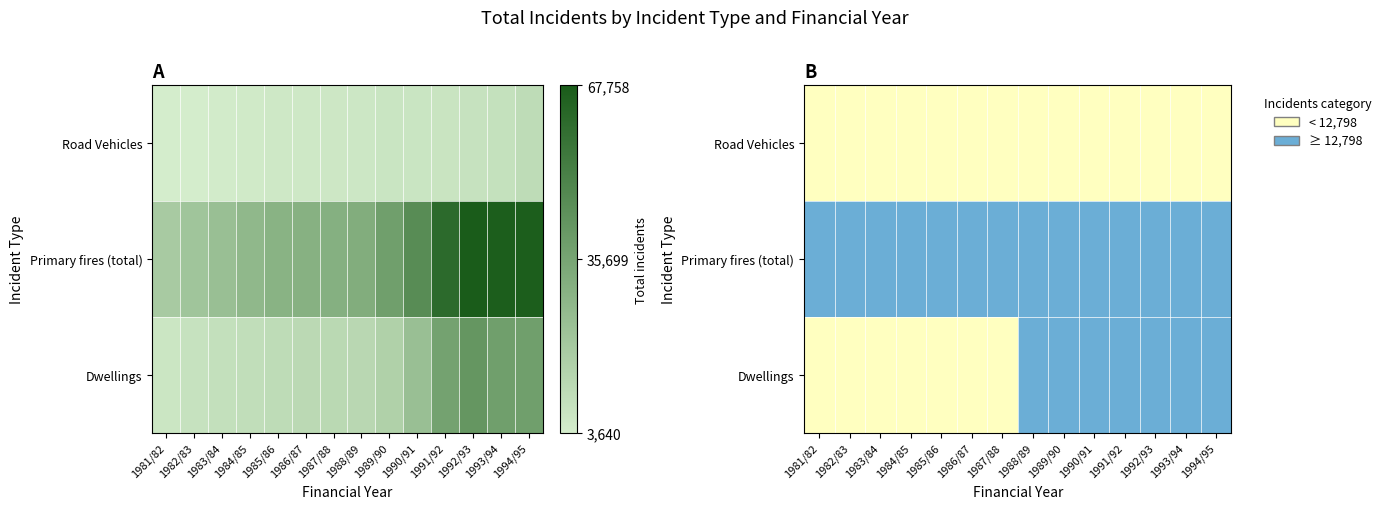

Where is Dwellings (cat) nearest to the value 0?

1981/82